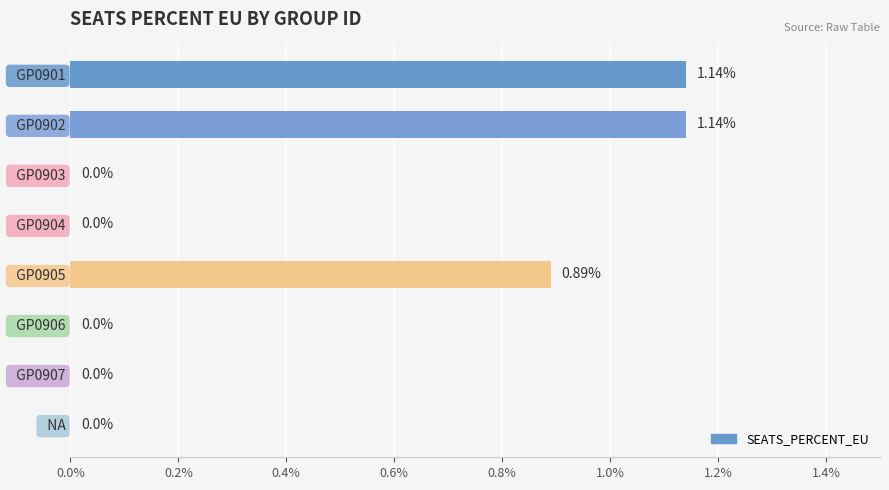

Which has a higher value,   GP0905 or   GP0904?

  GP0905